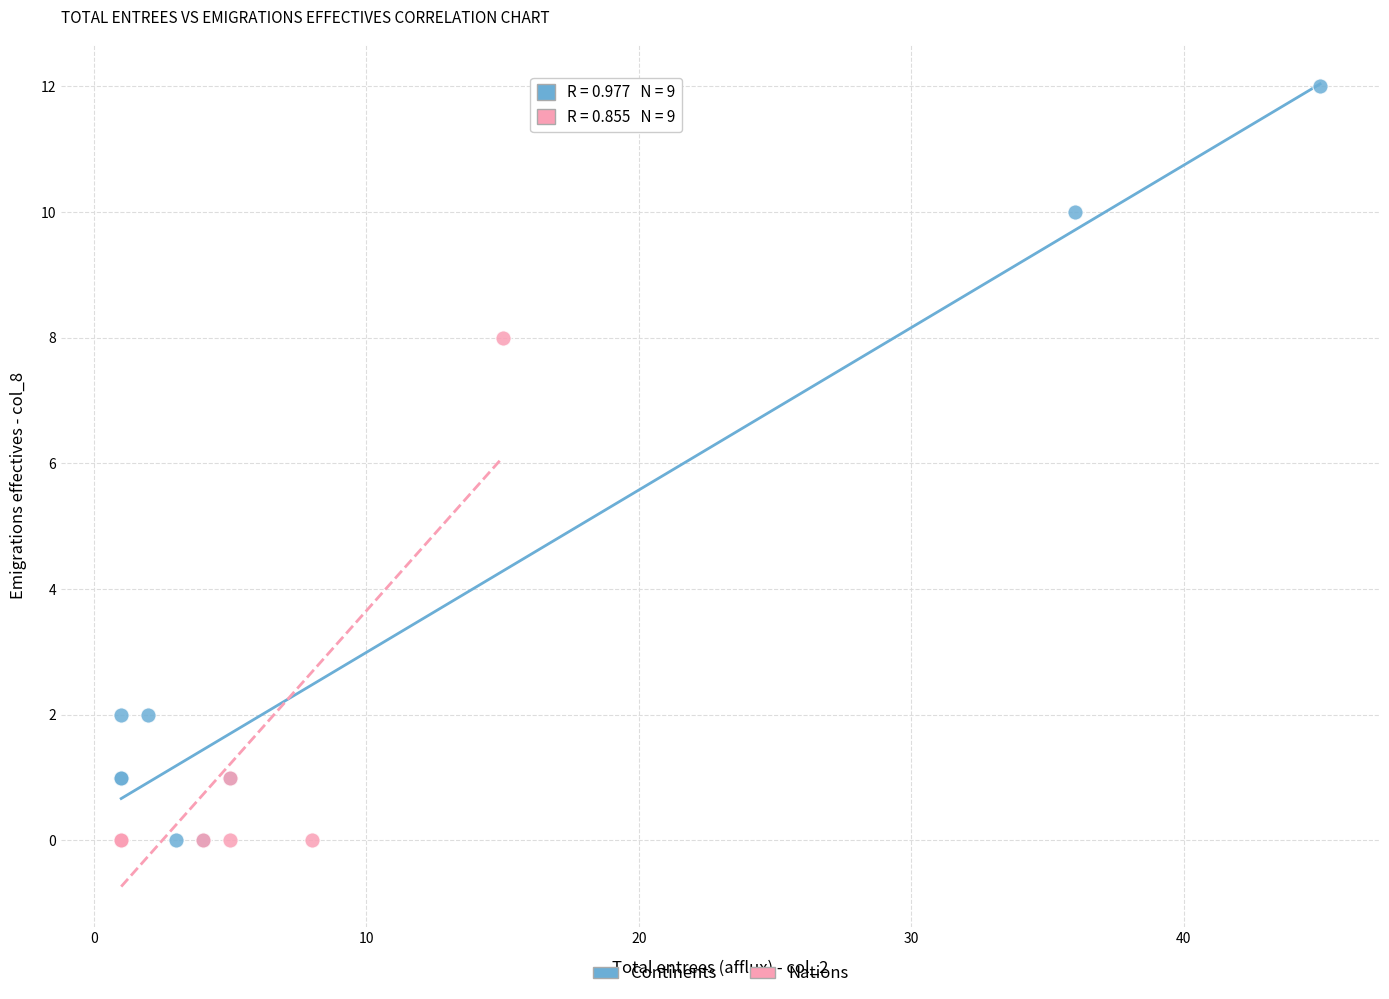

Which series has the widest spread of Y values?

Continents